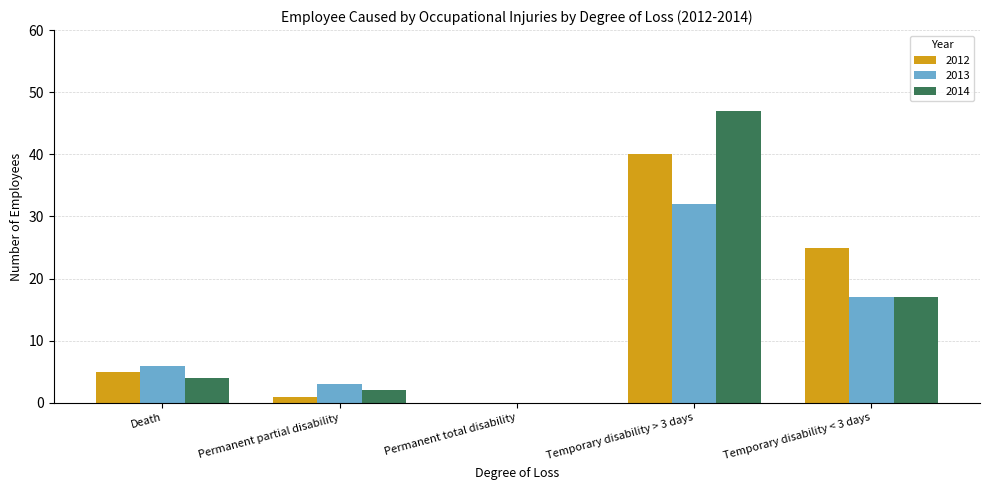

How many positive values does the 2014 series have?

4